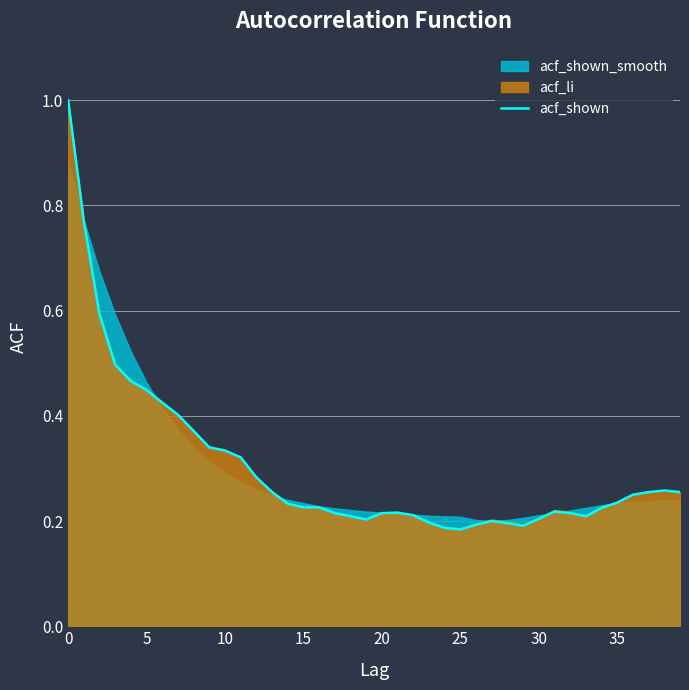

How many interior local peaks (higher than both neighbors) does the data have?

4